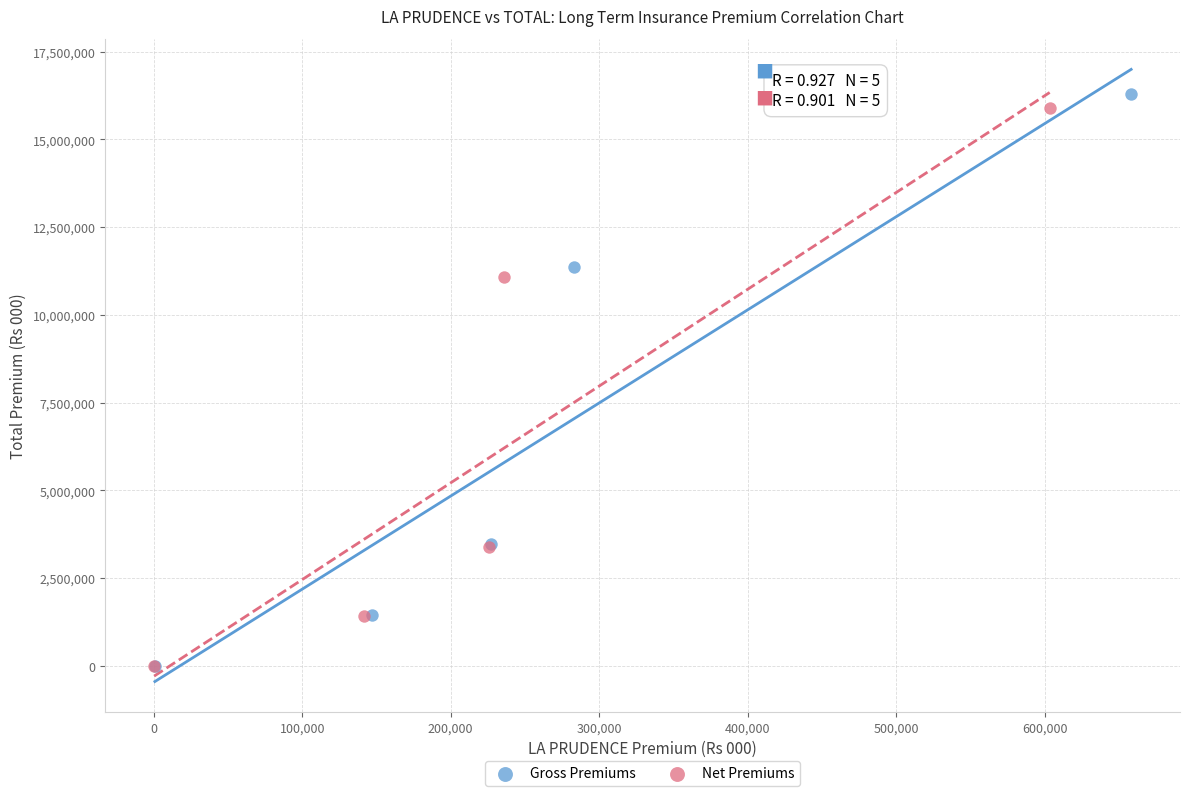

What are all the series names shown in the legend?

Gross Premiums, Net Premiums